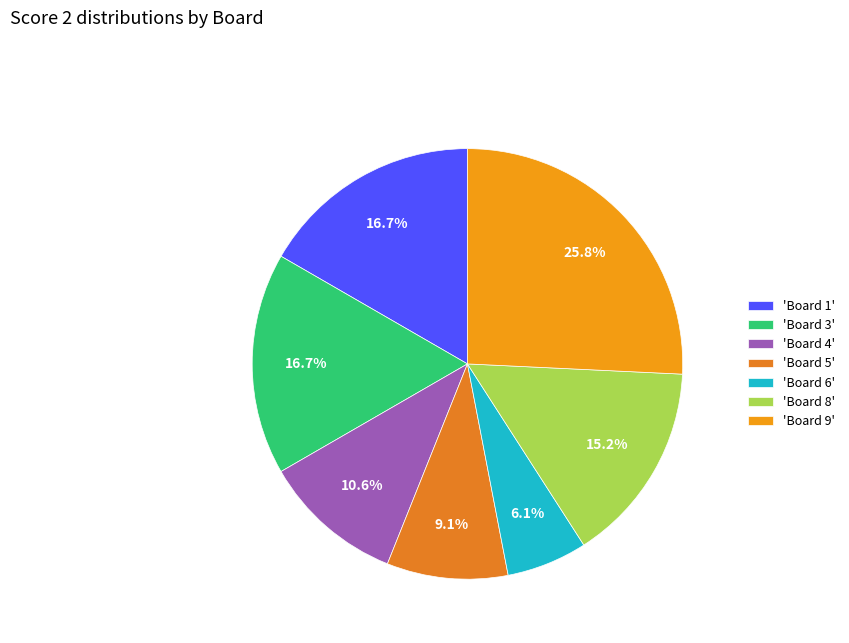

Count the number of slices in the pie.

7